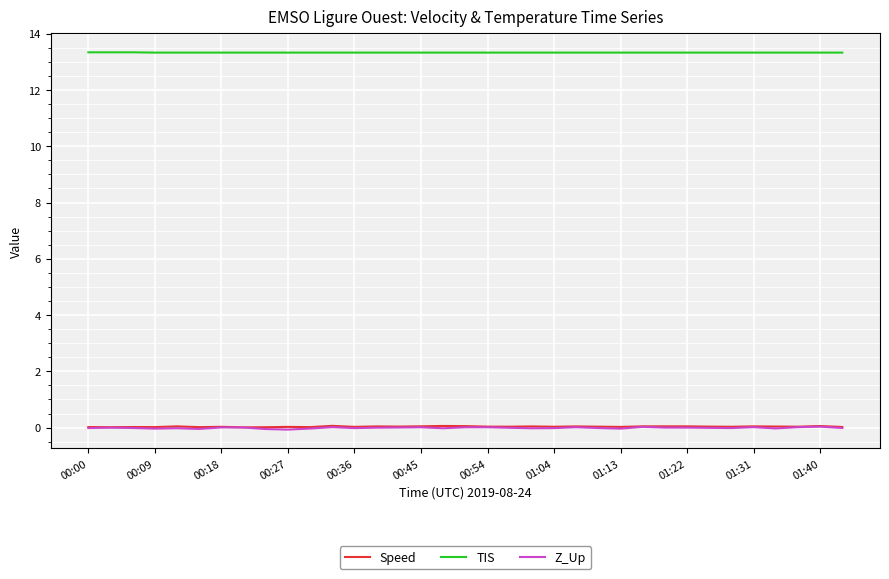

What is the maximum value shown in the chart?

13.3